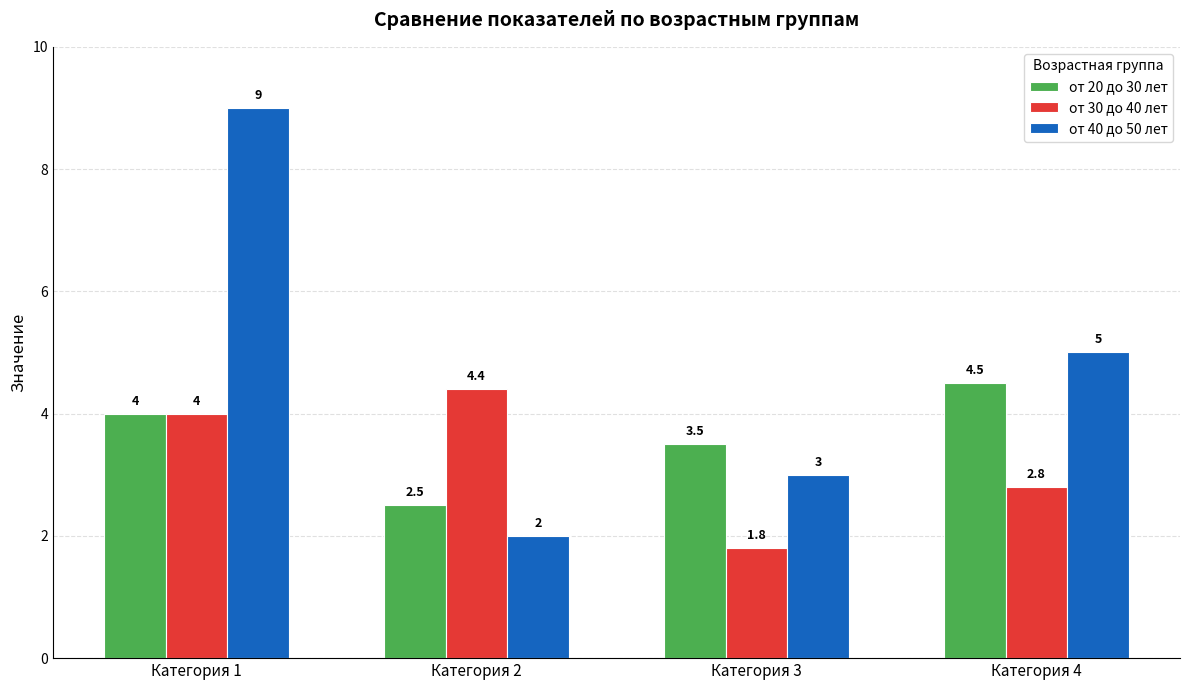

What are all the series names shown in the legend?

от 20 до 30 лет, от 30 до 40 лет, от 40 до 50 лет